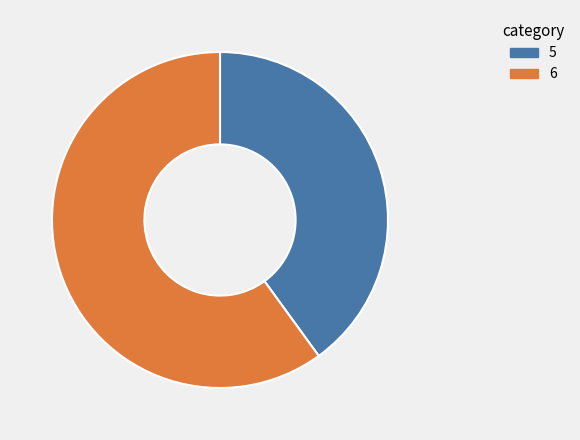

Which has a higher value, 6 or 5?

6